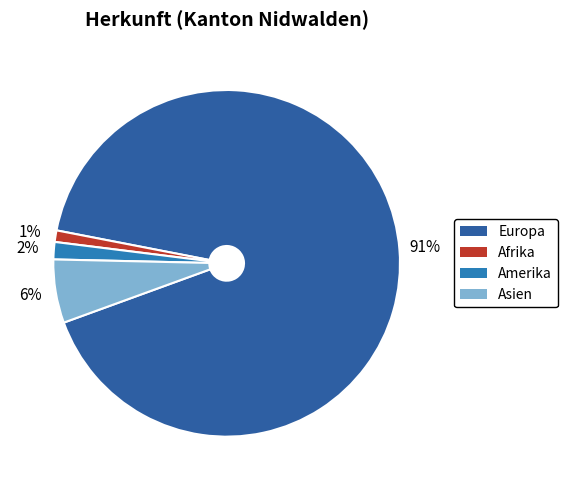

What percentage is the Europa slice, to the nearest percent?

91%